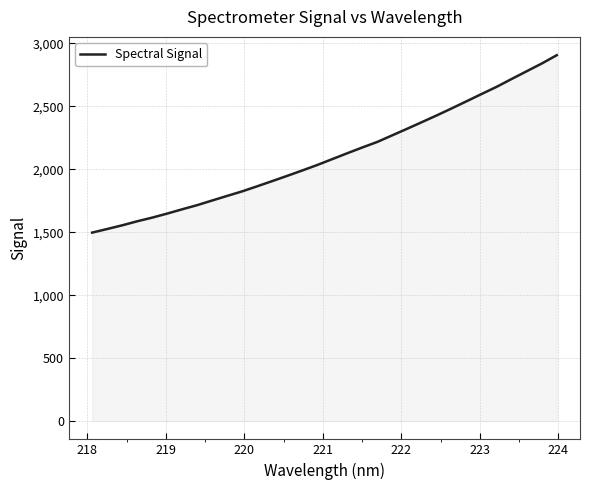

Reading left to right, transcribe all the data shown in this chart.

1497.2	1525.8	1555.1	1587.1	1616.2	1648.4	1682.4	1715.4	1752.3	1788.8	1824.9	1865.2	1906.2	1947.9	1990.4	2034.0	2080.6	2127.2	2172.9	2216.9	2269.3	2321.8	2375.3	2429.2	2485.1	2542.1	2599.7	2656.4	2718.6	2779.7	2840.7	2906.7